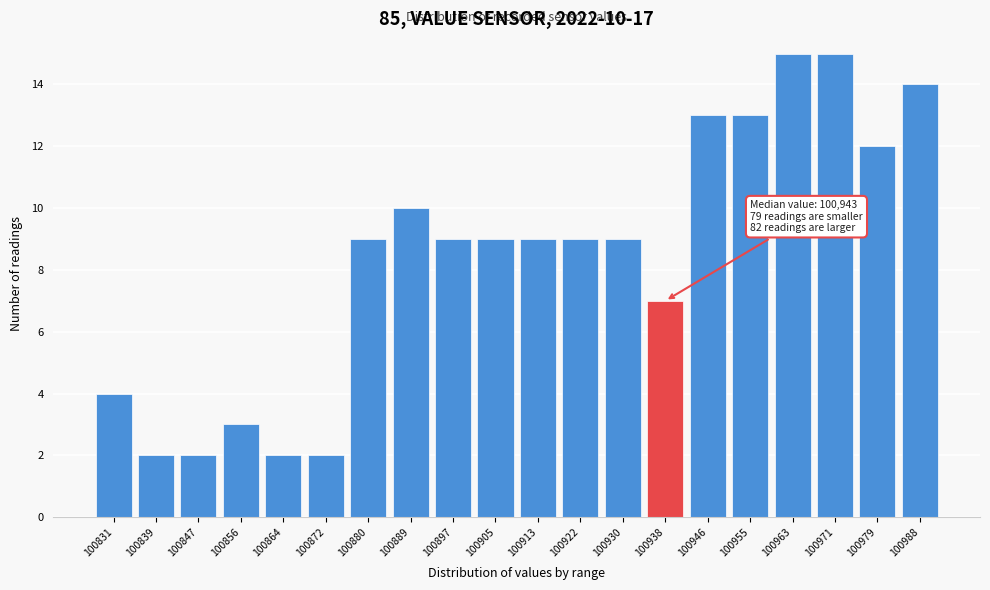

Reading left to right, extract all data points from this chart.

4	2	2	3	2	2	9	10	9	9	9	9	9	7	13	13	15	15	12	14